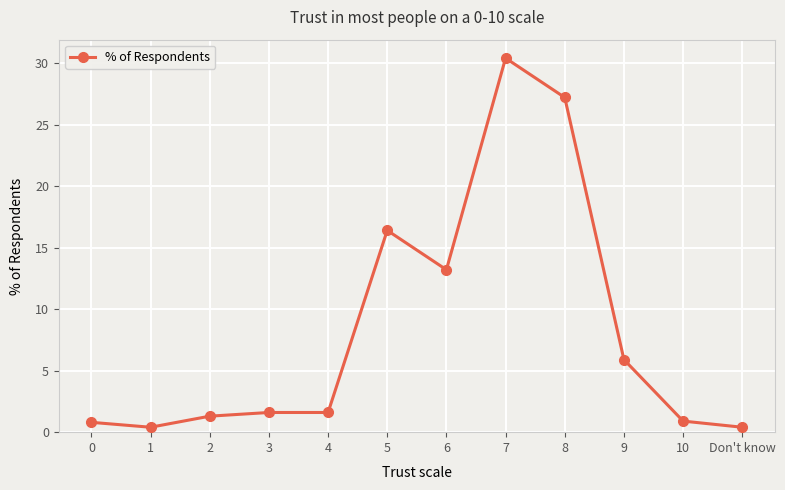

What is the label of the 12th point from the left?

Don't know